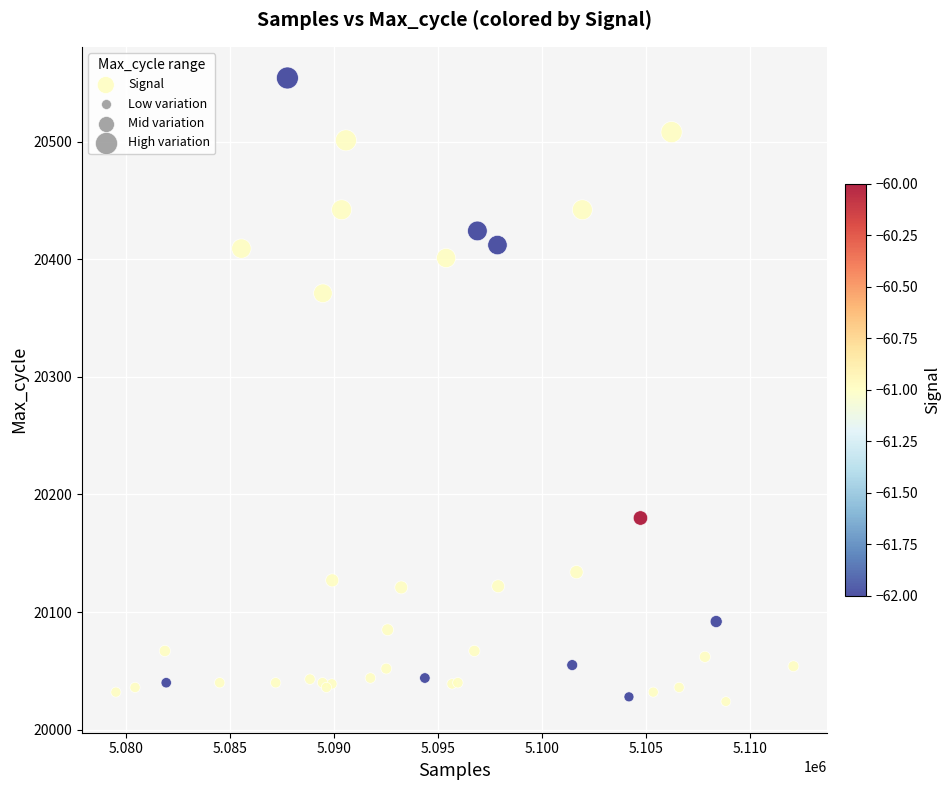

What Y value in the scatter plot is closest to 20289?

20371